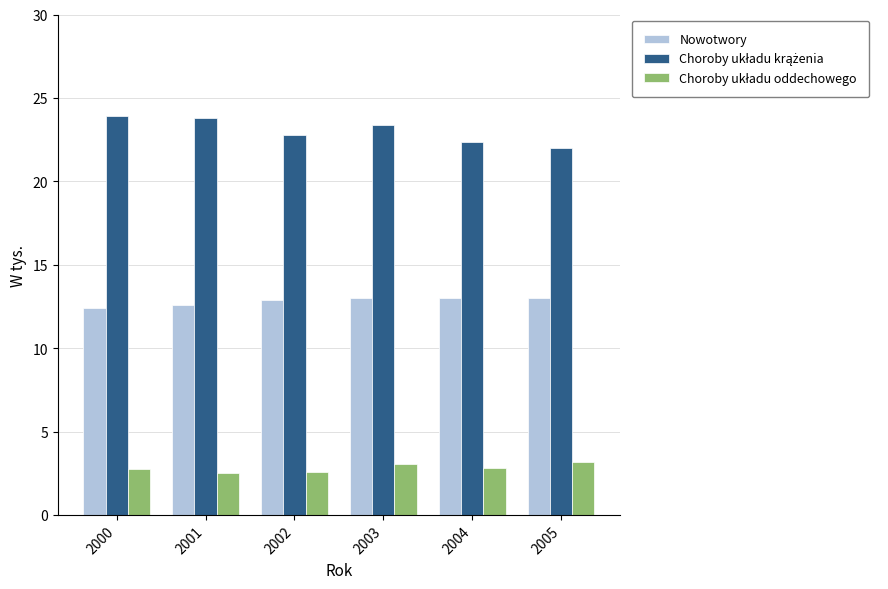

What is the difference between the highest and lowest values at 2003?

20.3